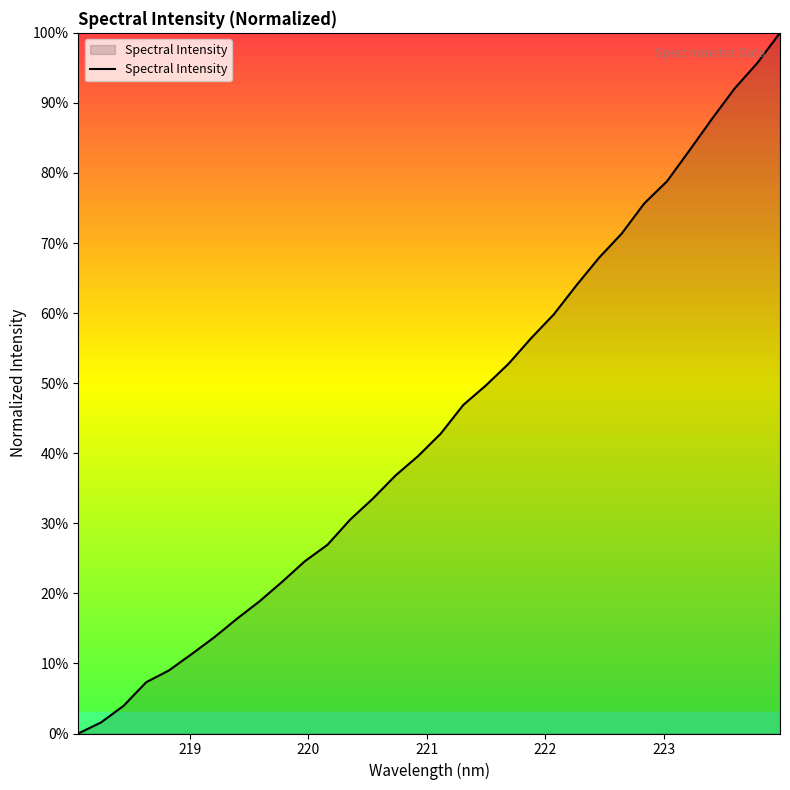

What is the maximum value shown in the chart?

100.0